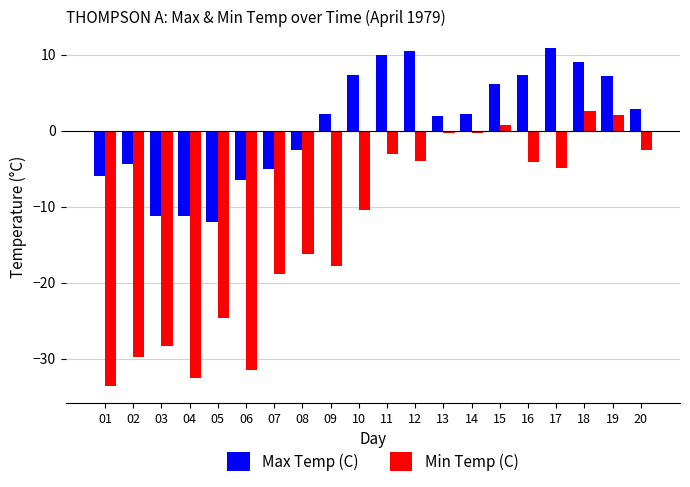

Rank the series by their average value, from lowest to highest.

Min Temp (C), Max Temp (C)